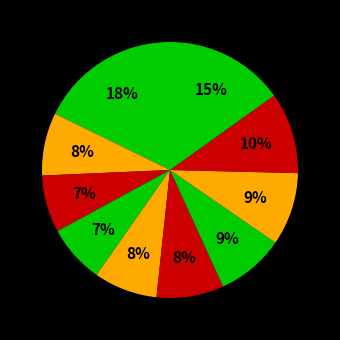

How many segments does this pie chart have?

10